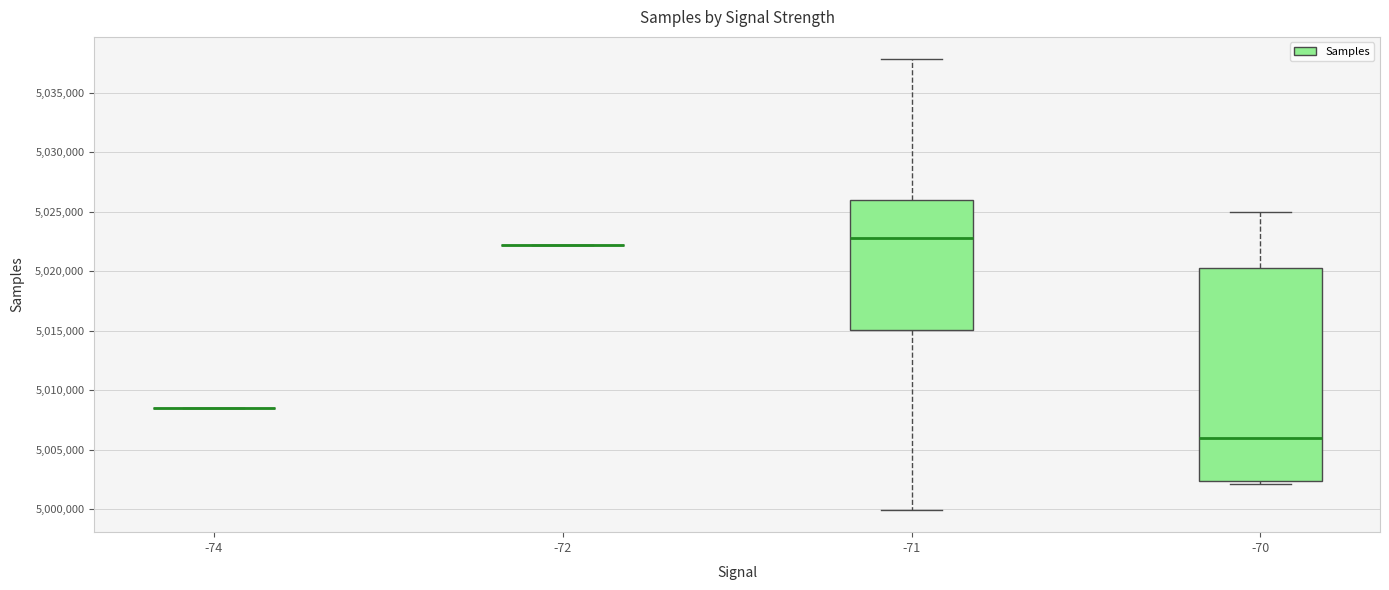

Where does the lower whisker of the box at x = -71 end on the y-axis? The values are not printed on the chart, so give them approximately, as read against the axis.

5000000